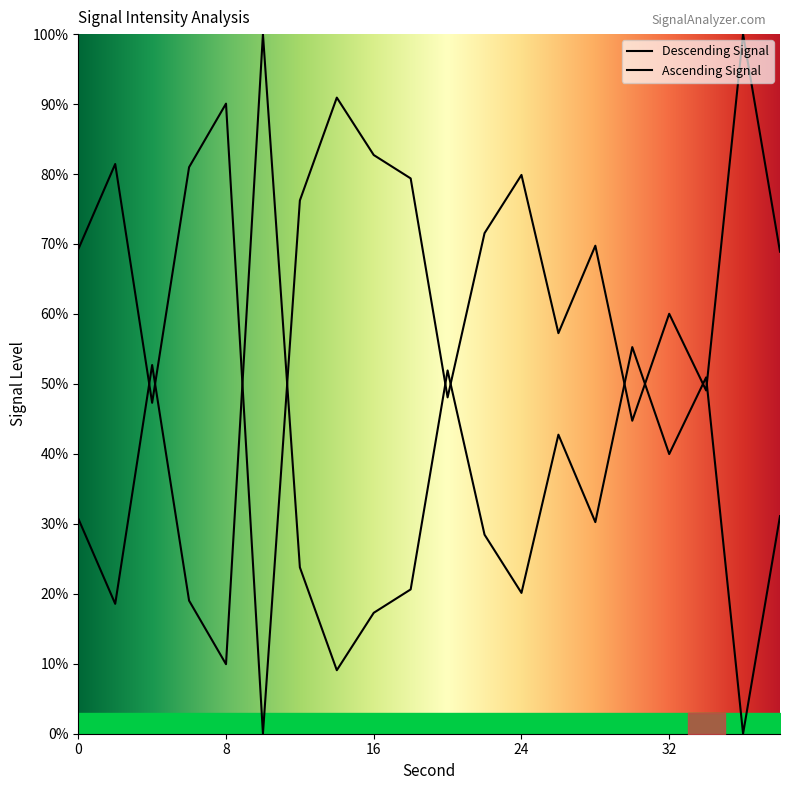

What is the change in value from 0 to 36?

+30.8